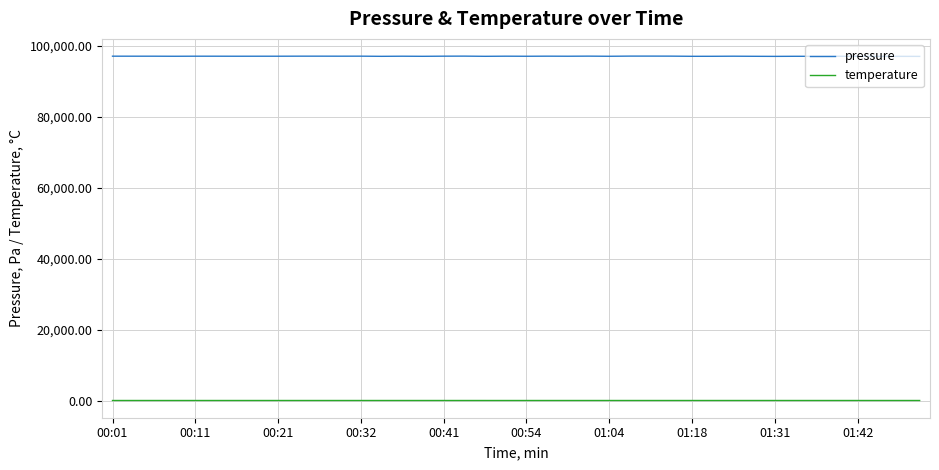

Which series has the largest total across all categories?

pressure